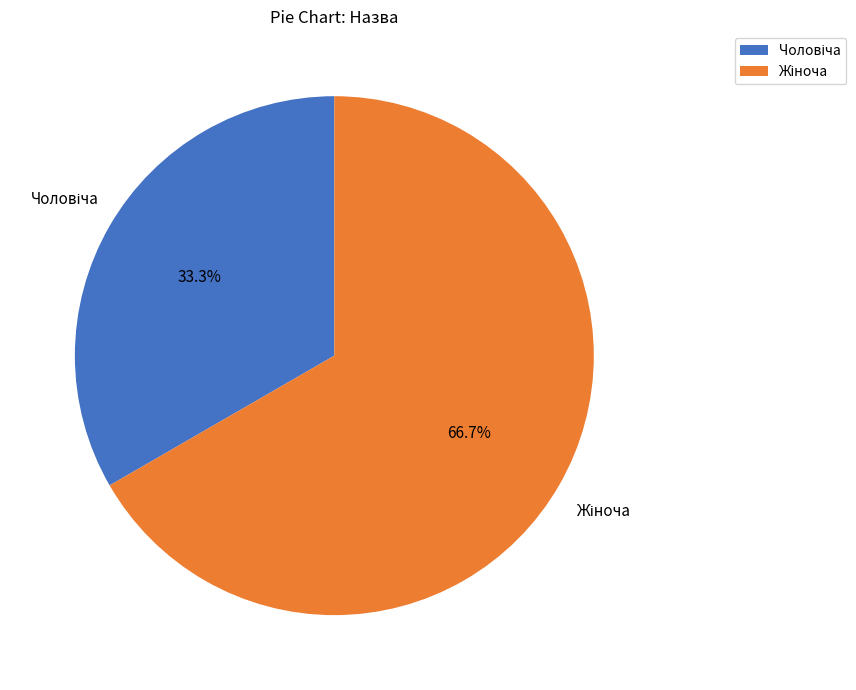

Is there any slice that represents more than half of the pie?

Yes